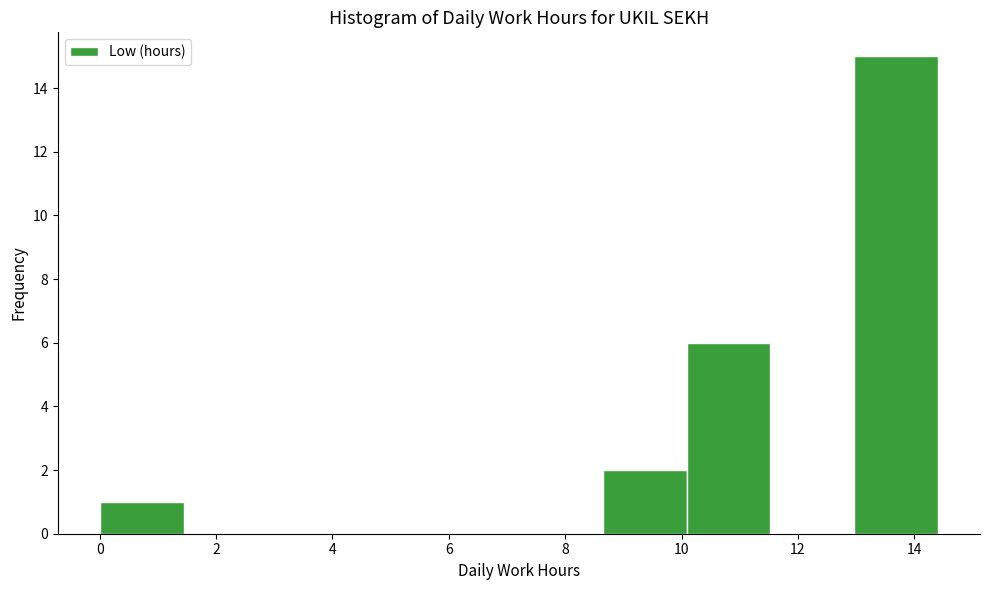

Which range on the x-axis has the tallest bar?

13.0 to 14.4